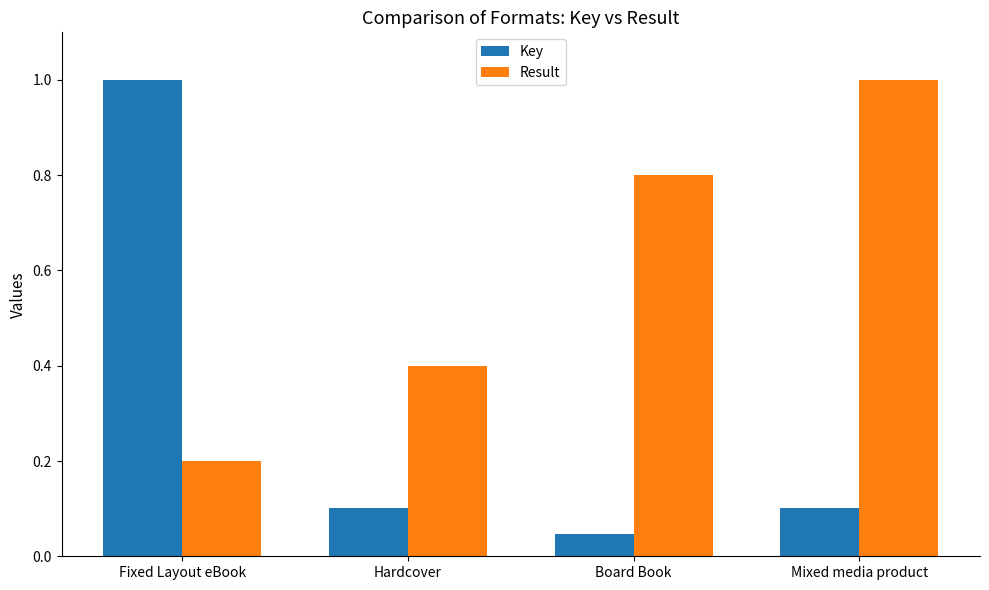

Does the chart contain stacked bars?

No